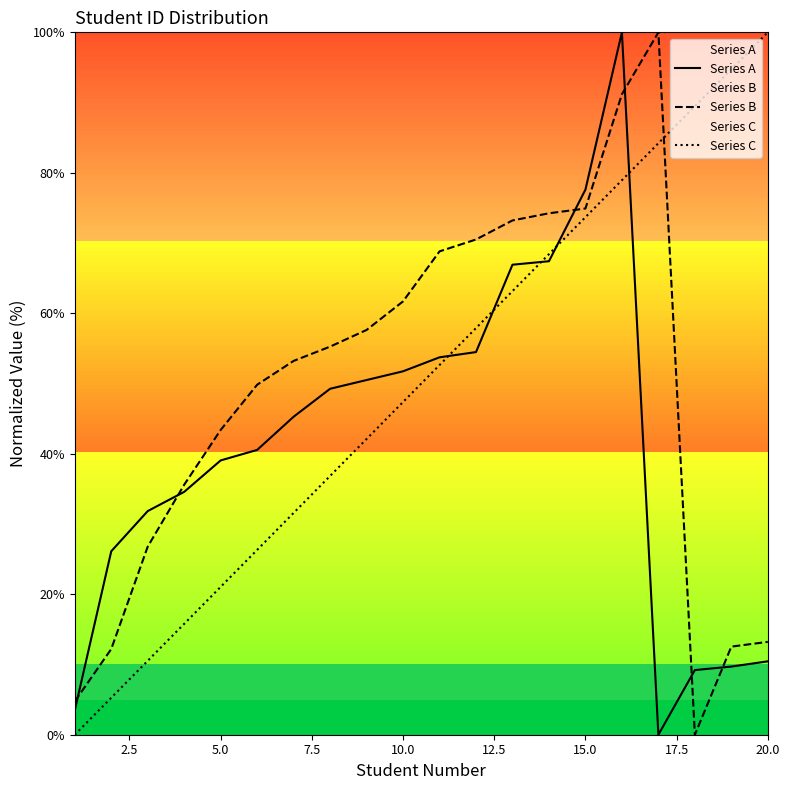

What is the difference between the maximum and minimum values in the Series B series?

100.0